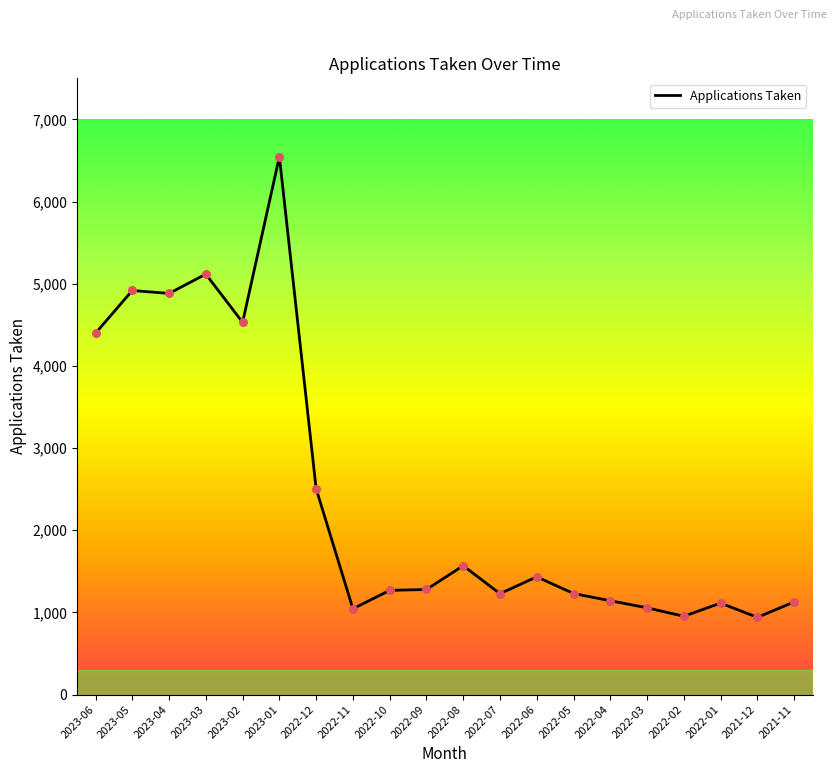

Approximately how many times larger is the value at 2023-03 compared to 2022-07?

4.2